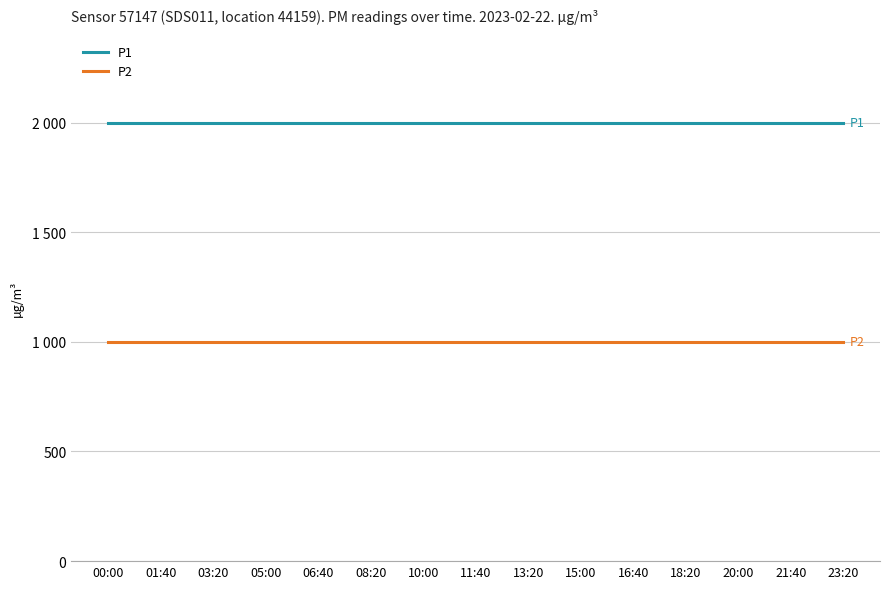

True or false: P2 and P1 intersect in this chart.

False